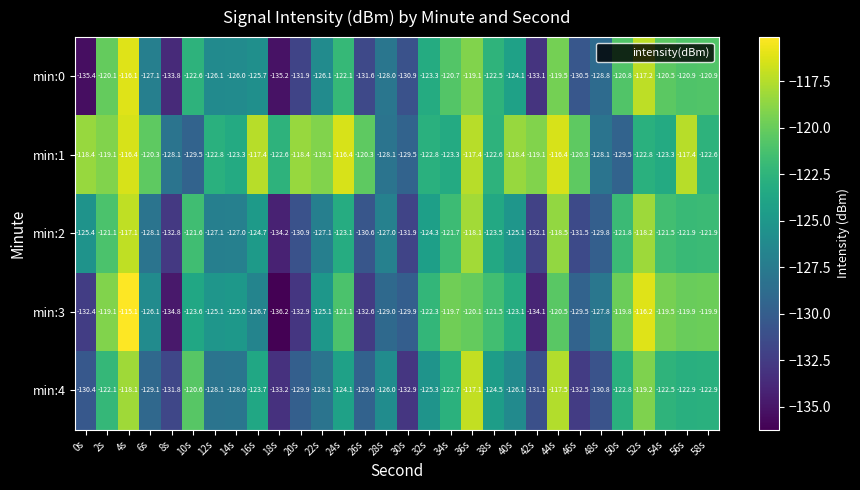

Rank the series at 58s from lowest to highest value.

min:4, min:1, min:2, min:0, min:3